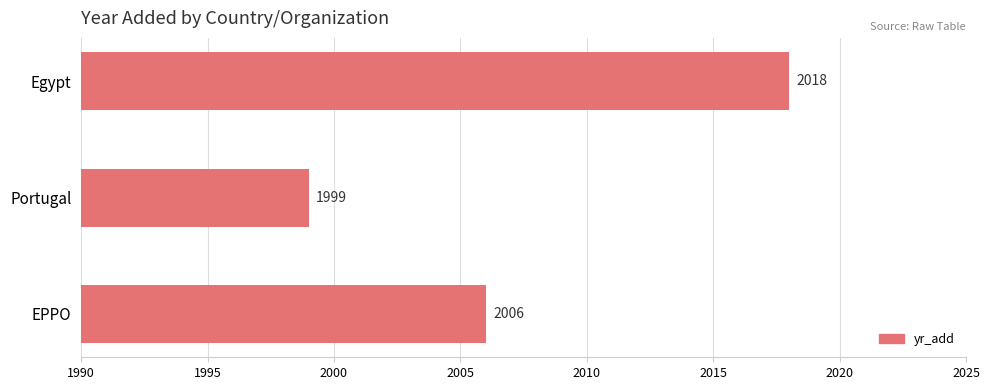

Reading top to bottom, extract all data points from this chart.

Egypt=2018	Portugal=1999	EPPO=2006